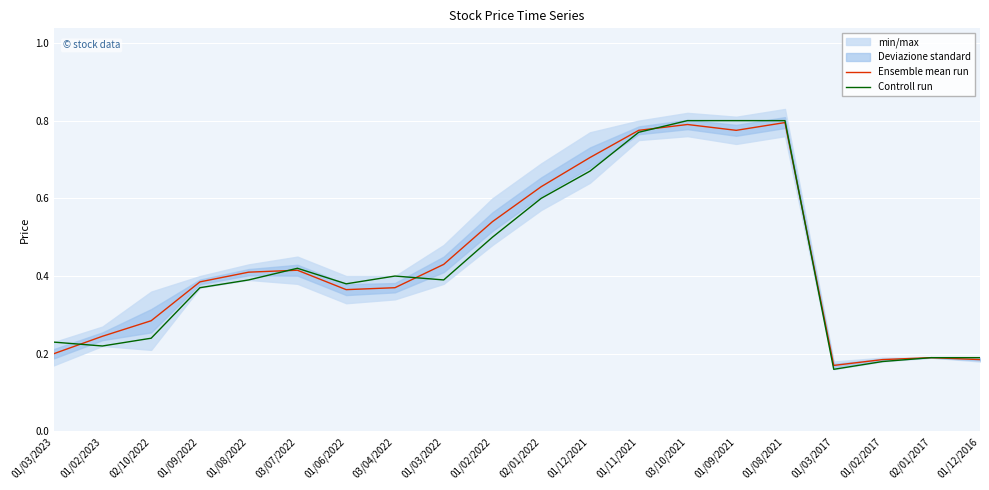

Reading left to right, what are all the values shown in this chart?

Ensemble mean run: 01/03/2023=0.2	01/02/2023=0.2	02/10/2022=0.3	01/09/2022=0.4	01/08/2022=0.4	03/07/2022=0.4	01/06/2022=0.4	03/04/2022=0.4	01/03/2022=0.4	01/02/2022=0.5	02/01/2022=0.6	01/12/2021=0.7	01/11/2021=0.8	03/10/2021=0.8	01/09/2021=0.8	01/08/2021=0.8	01/03/2017=0.2	01/02/2017=0.2	02/01/2017=0.2	01/12/2016=0.2
Controll run: 01/03/2023=0.2	01/02/2023=0.2	02/10/2022=0.2	01/09/2022=0.4	01/08/2022=0.4	03/07/2022=0.4	01/06/2022=0.4	03/04/2022=0.4	01/03/2022=0.4	01/02/2022=0.5	02/01/2022=0.6	01/12/2021=0.7	01/11/2021=0.8	03/10/2021=0.8	01/09/2021=0.8	01/08/2021=0.8	01/03/2017=0.2	01/02/2017=0.2	02/01/2017=0.2	01/12/2016=0.2